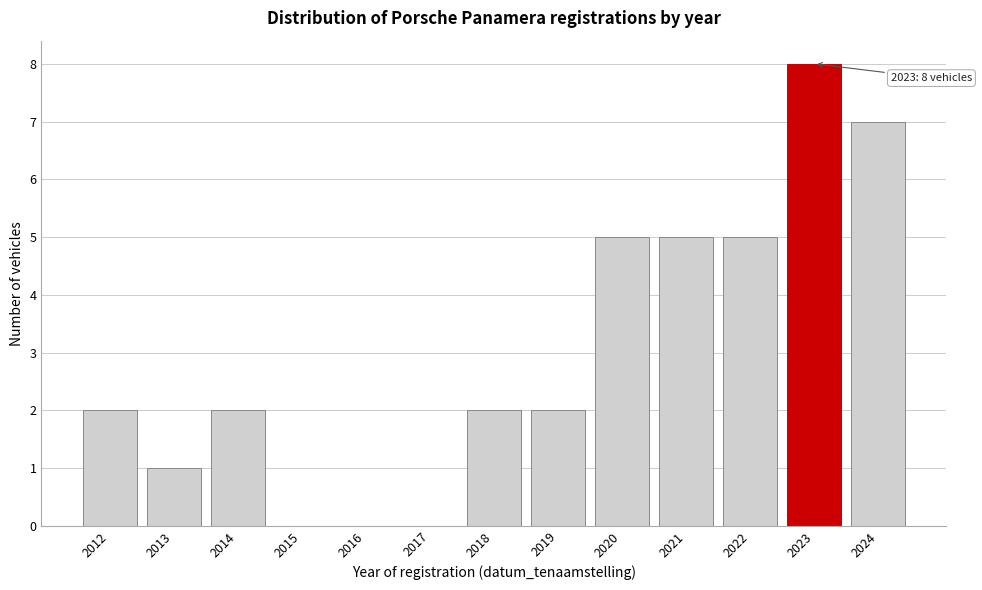

Reading left to right, what are all the values shown in this chart?

2012=2	2013=1	2014=2	2015=0	2016=0	2017=0	2018=2	2019=2	2020=5	2021=5	2022=5	2023=8	2024=7